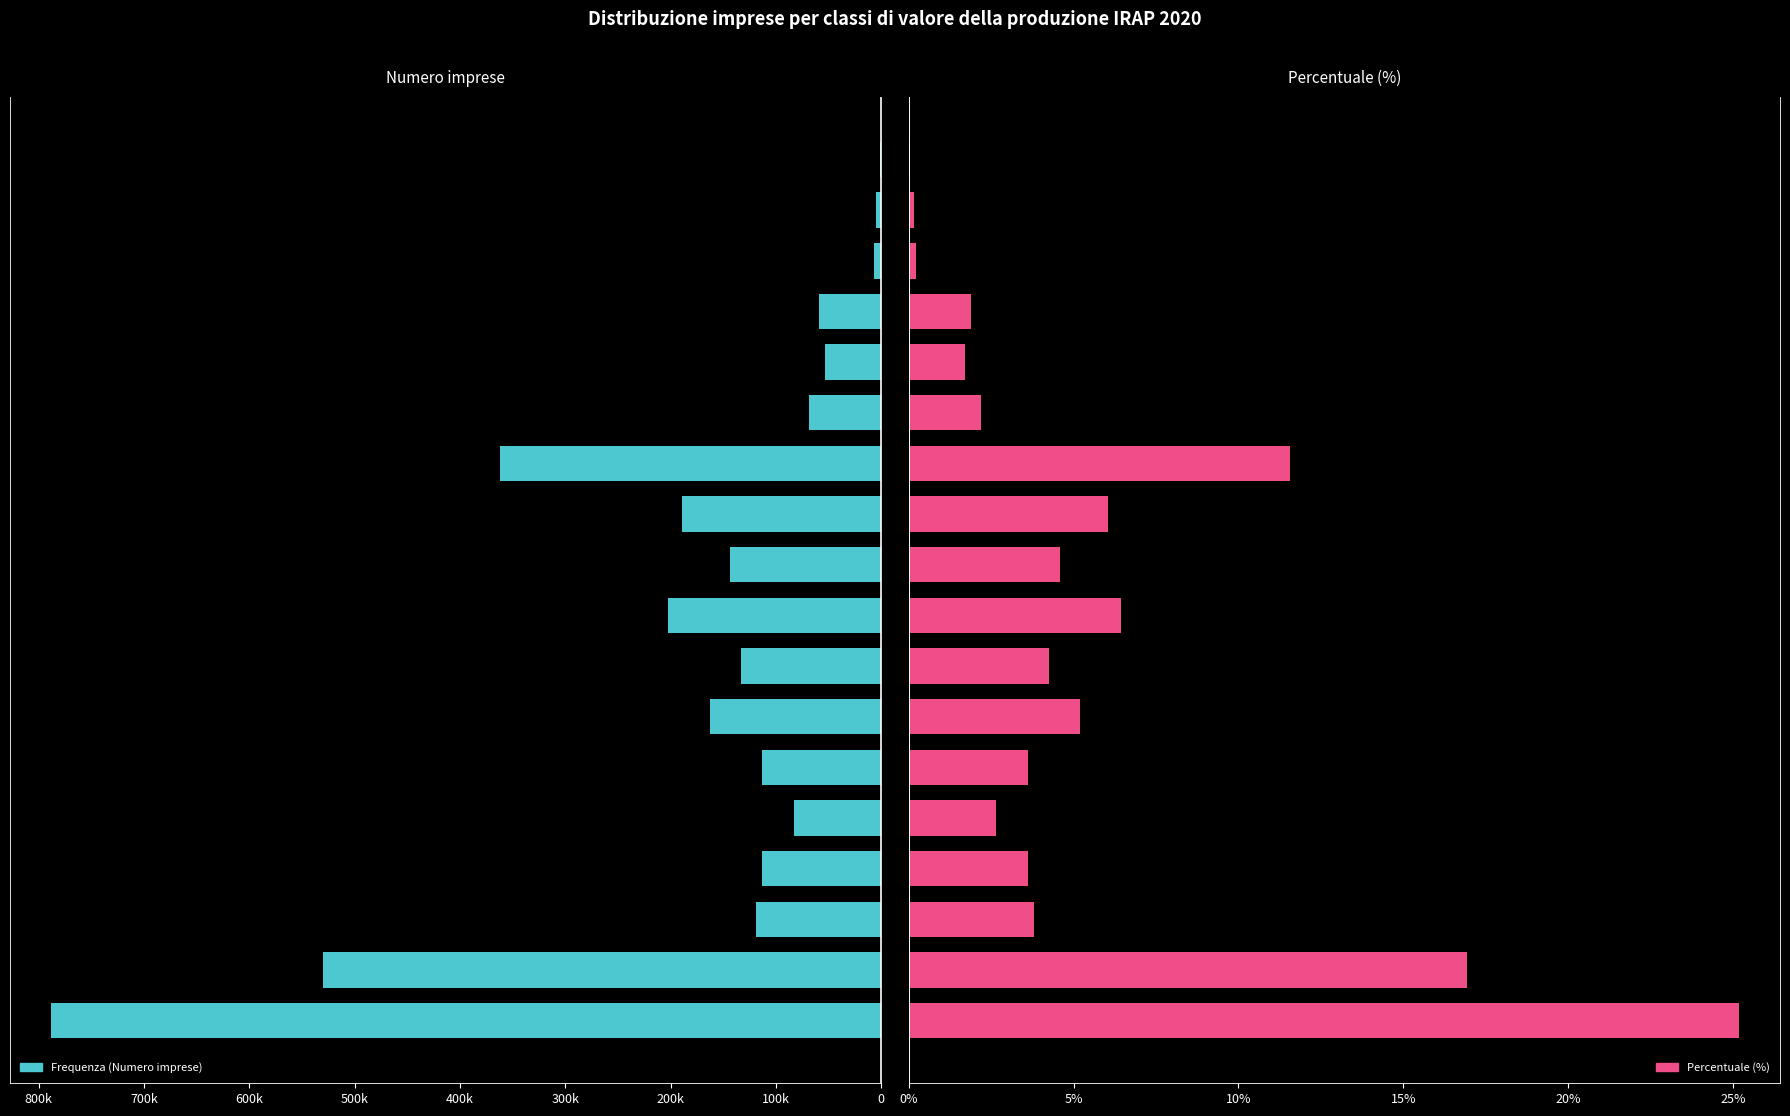

Is it true that Percentuale (%) equals 6.0 at 10?

True